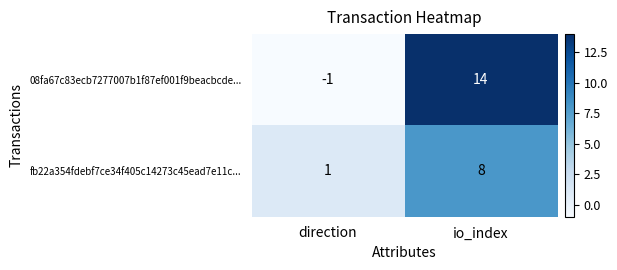

At which category does the chart reach its minimum across all series?

direction